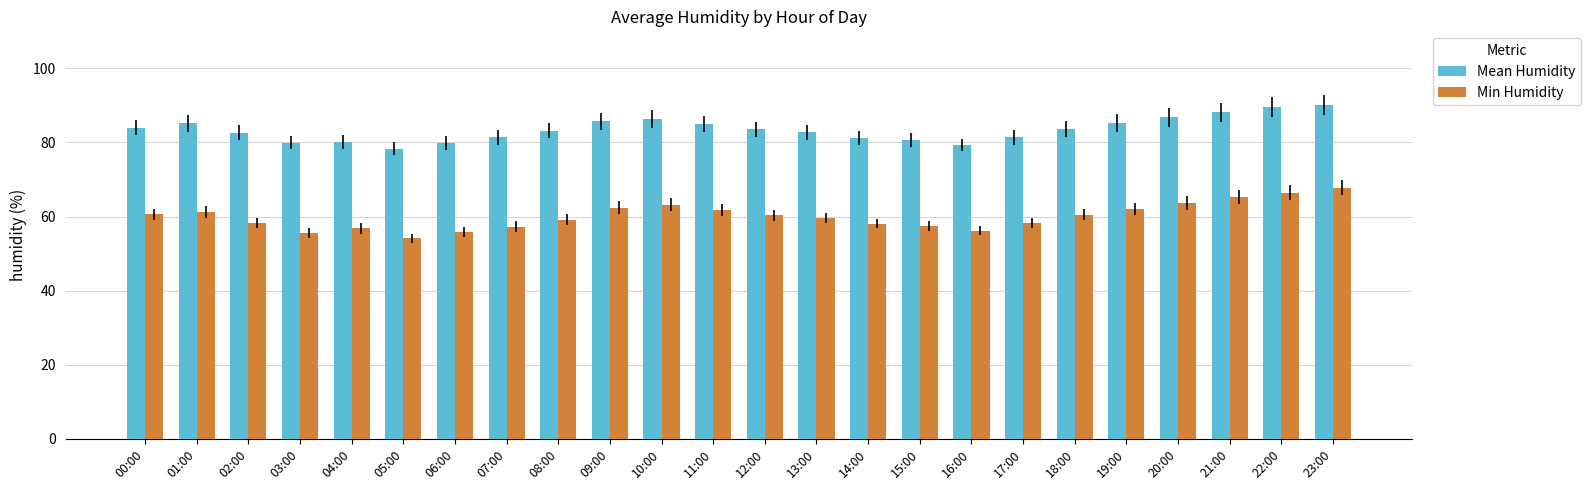

At 12:00, list the series in order from smallest to largest.

Min Humidity, Mean Humidity